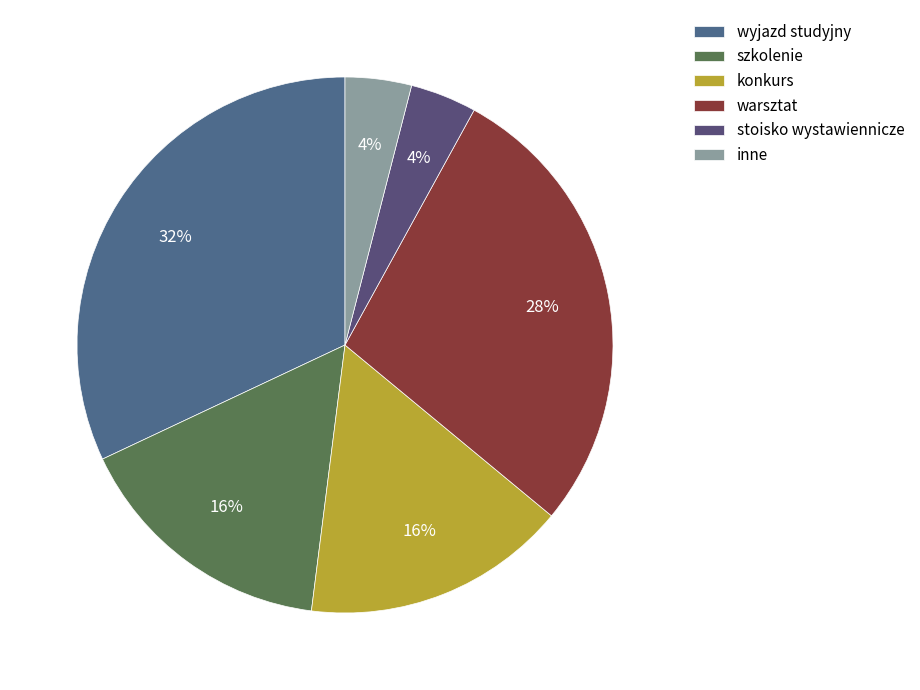

What is the smallest slice in the pie chart?

stoisko wystawiennicze